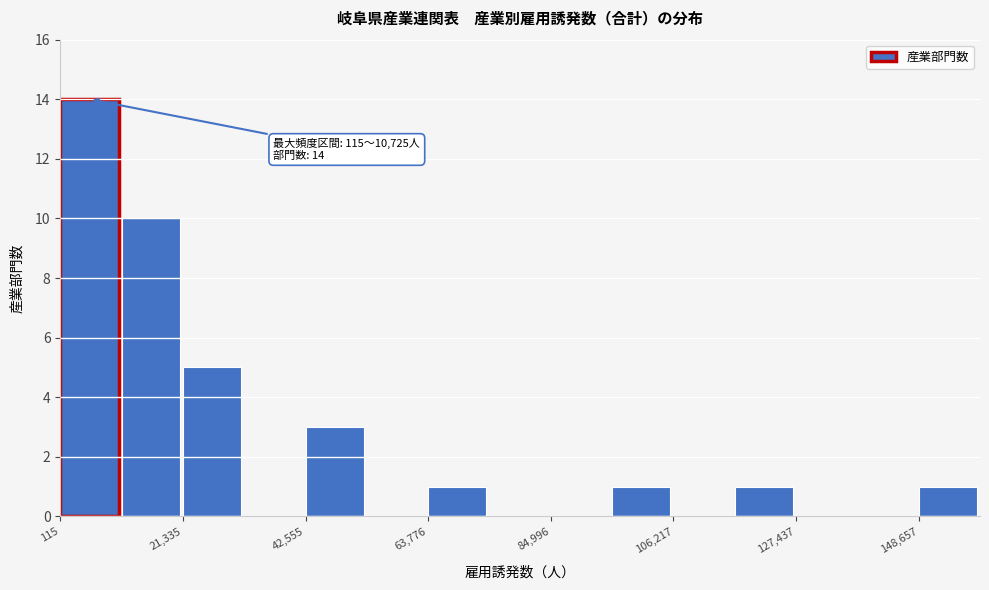

Read against the x-axis, roughly where is the centre of the tallest bar?

5000